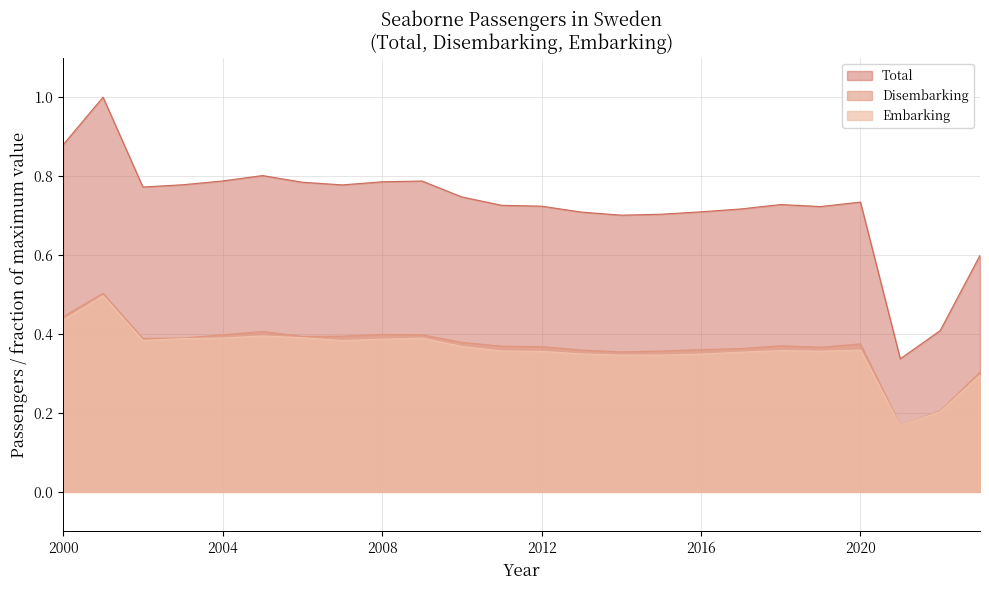

How many interior local peaks does the Embarking series have?

5